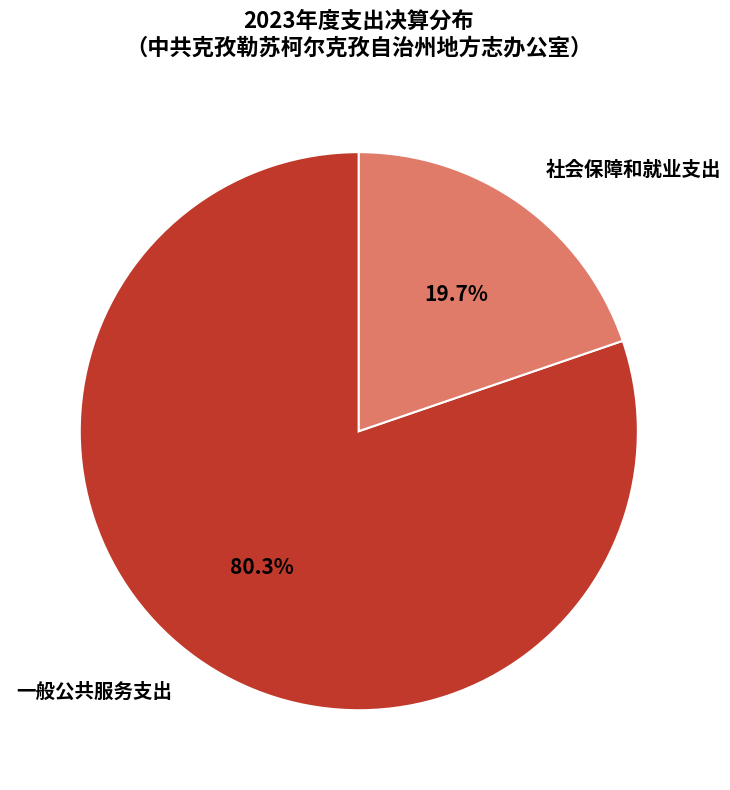

Is there a majority slice in this chart?

Yes